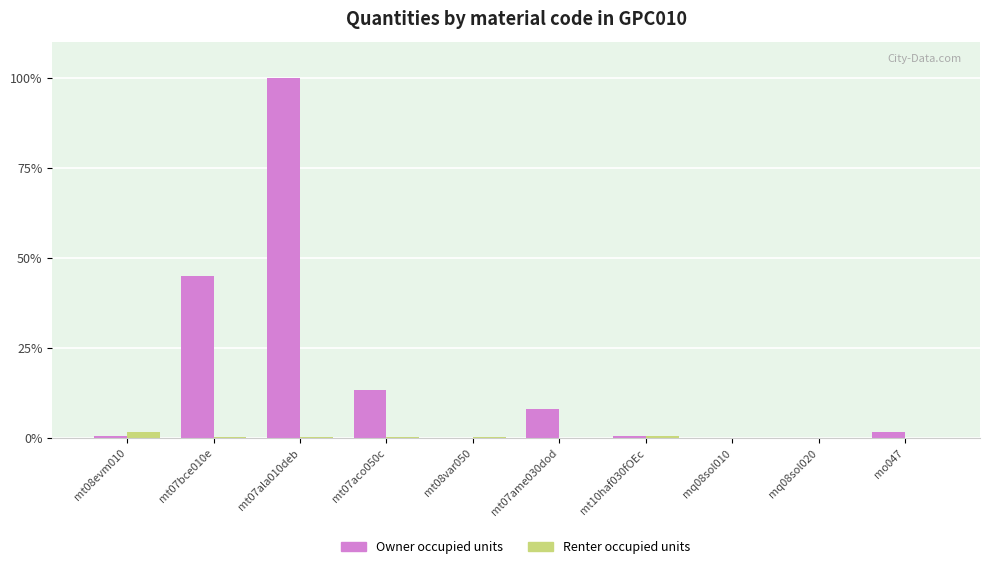

Count the number of categories in the chart.

10